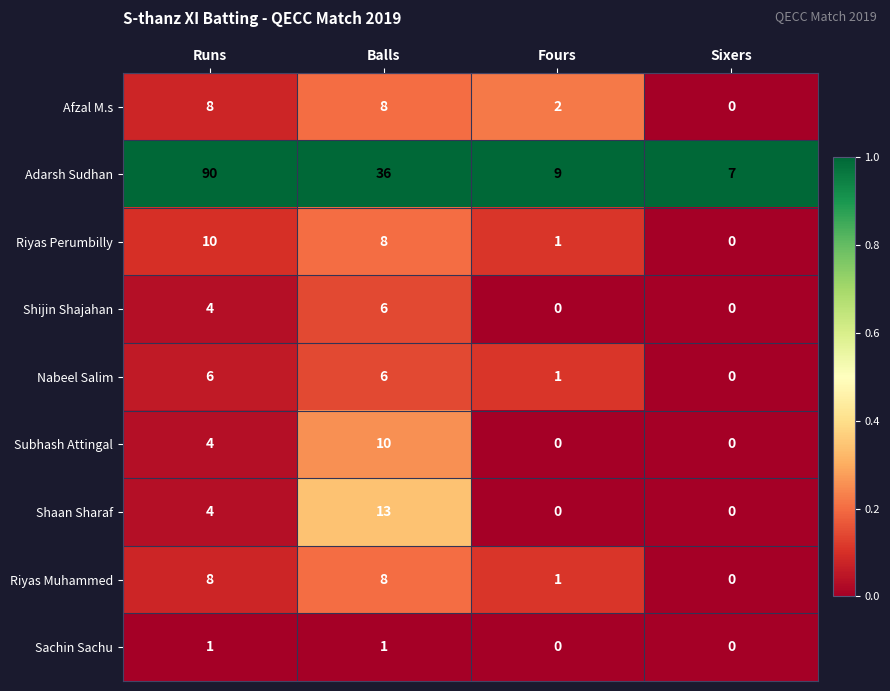

What is the average value of the Adarsh Sudhan series?

36